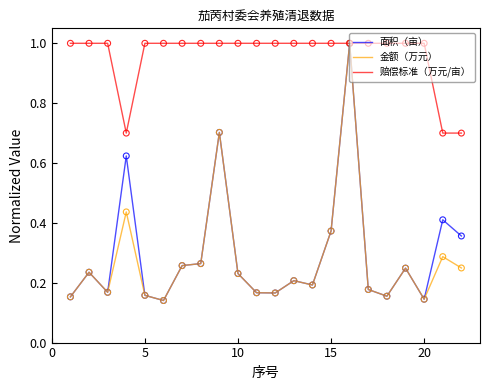

What is the minimum value for 赔偿标准（万元/亩）?

0.7